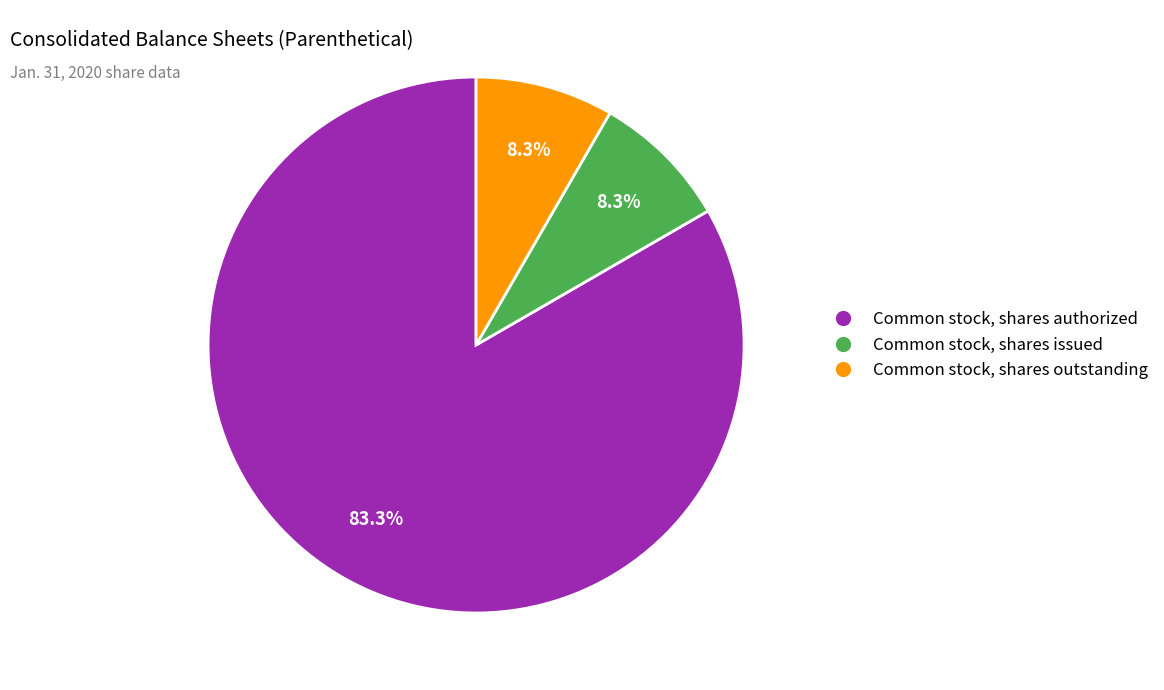

What is the majority slice?

Common stock, shares authorized